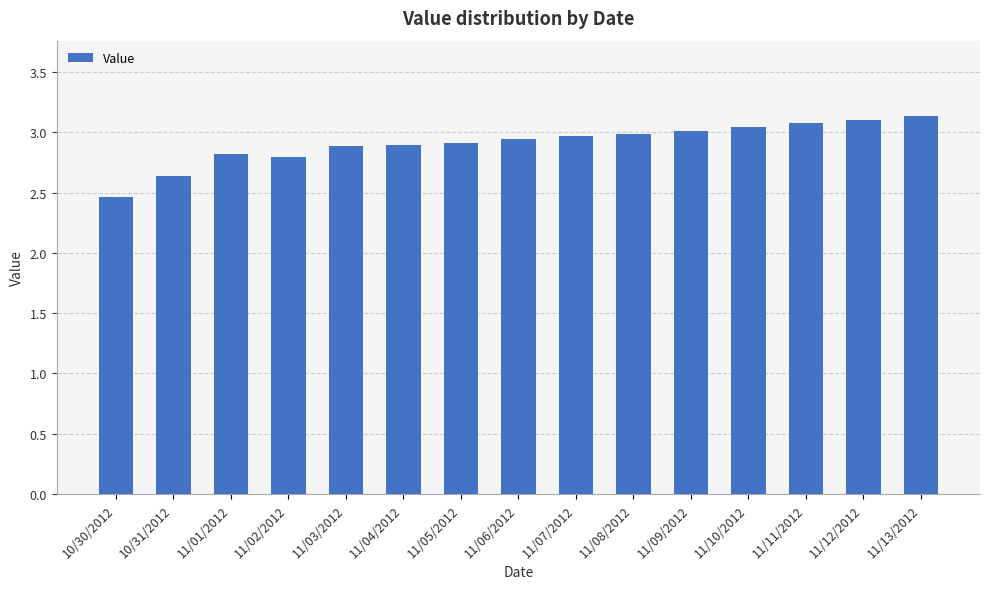

How many bars are there in total?

15